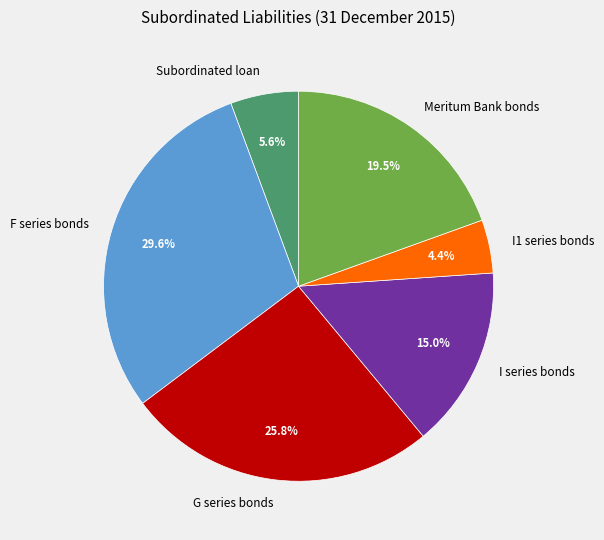

Which category has the smallest portion of the pie?

I1 series bonds